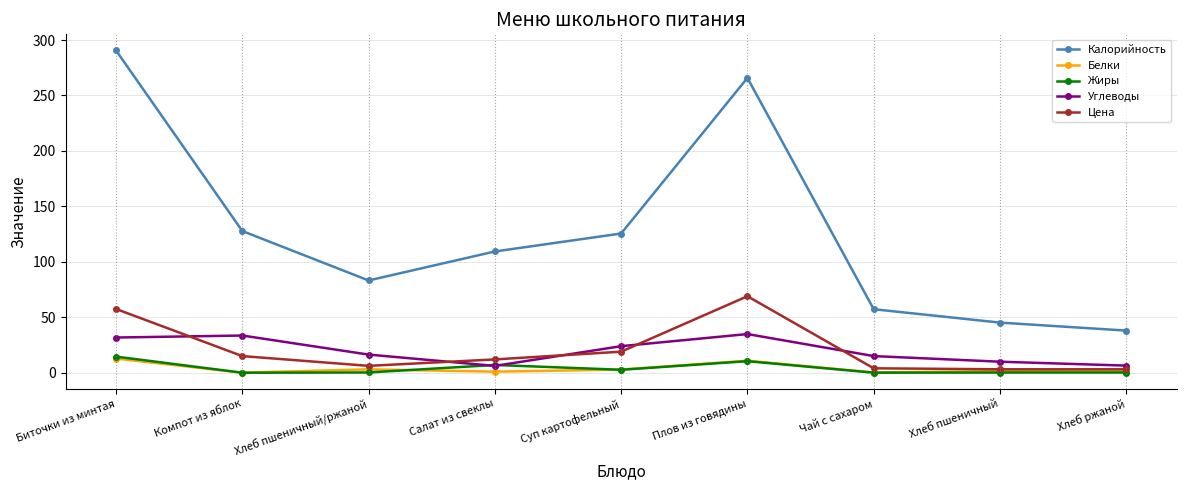

At which label is Калорийность closest to 164?

Компот из яблок